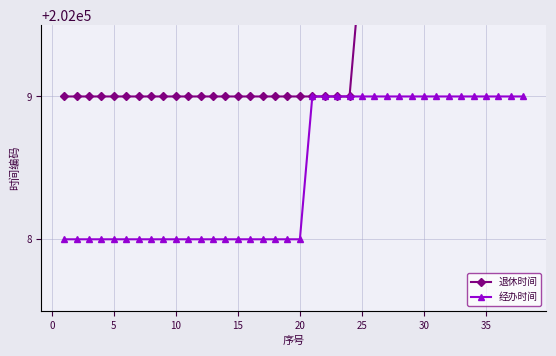

How many values in the 退休时间 series exceed 202009?

14